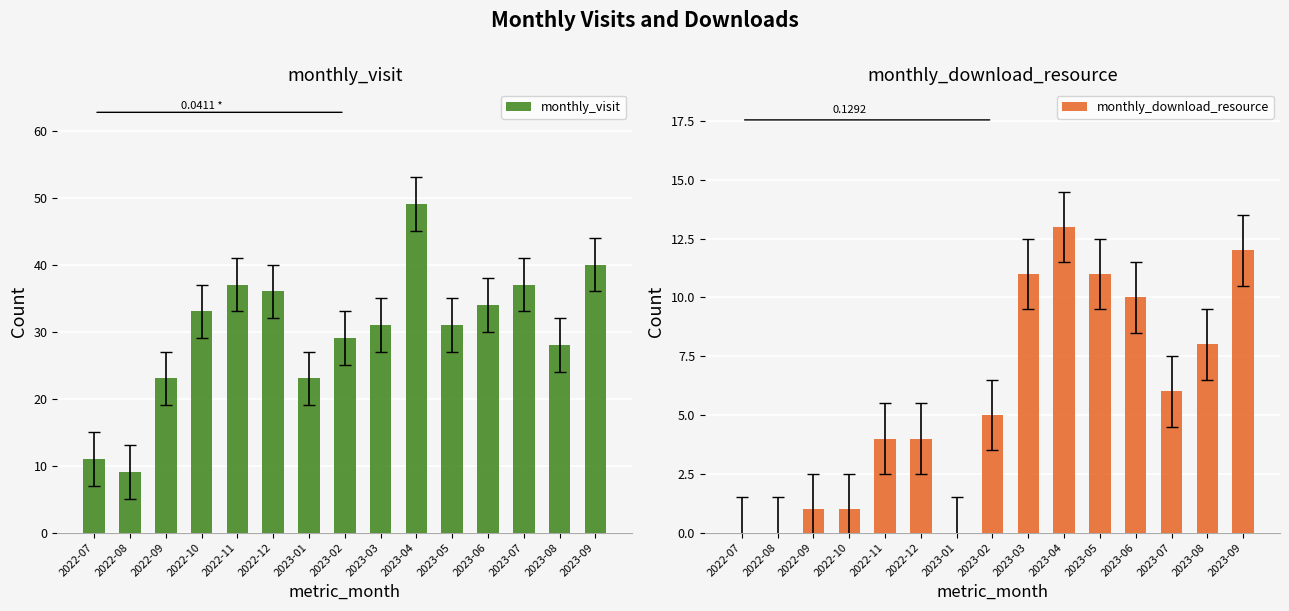

What is the average value of the monthly_download_resource series?

6